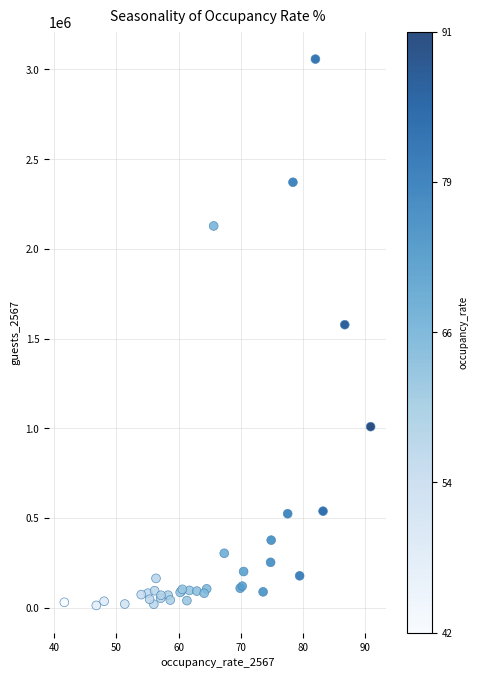

What Y value in the scatter plot is closest to 1535277?

1577321